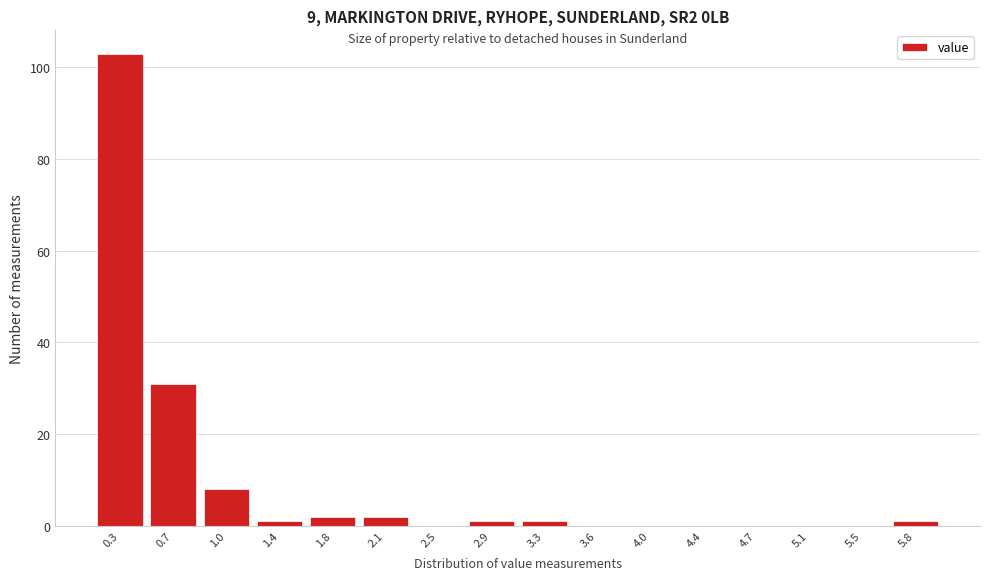

Reading right to left, list all the values displayed in this chart.

5.8=1	5.5=0	5.1=0	4.7=0	4.4=0	4.0=0	3.6=0	3.3=1	2.9=1	2.5=0	2.1=2	1.8=2	1.4=1	1.0=8	0.7=31	0.3=103